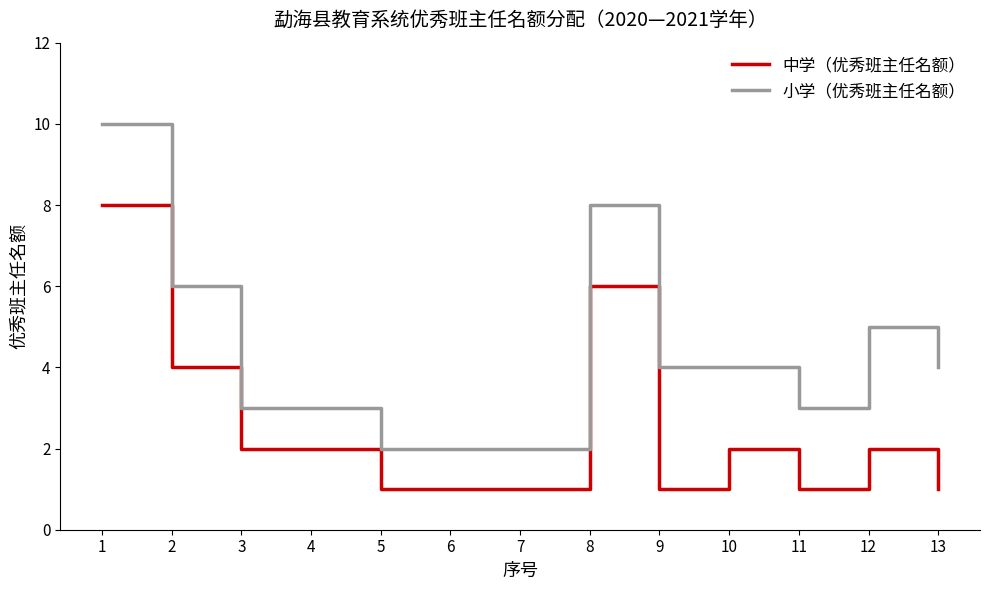

Is it true that 小学（优秀班主任名额） equals 4 at 9?

True